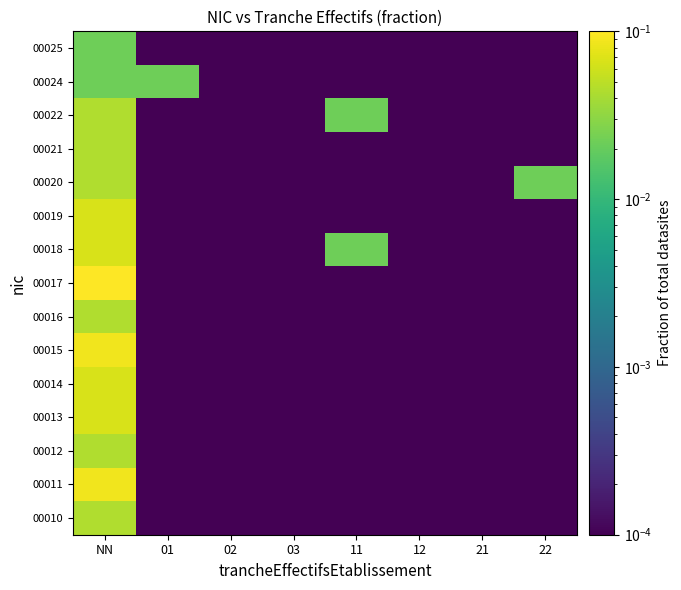

List the series in order of their peak value, lowest first.

00024, 00025, 00010, 00012, 00016, 00020, 00021, 00022, 00013, 00014, 00018, 00019, 00011, 00015, 00017